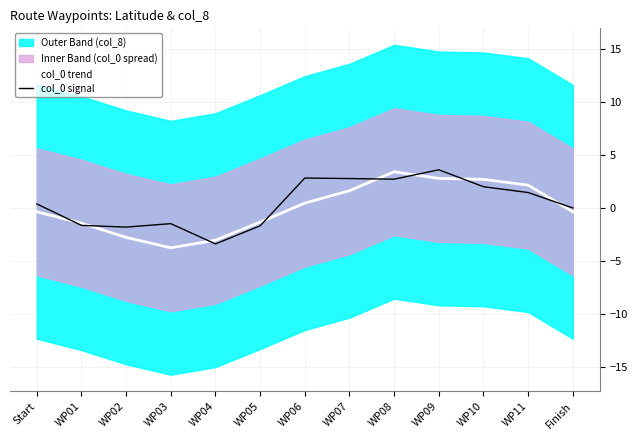

The value of col_0 trend at WP10 is 1.3. True or false?

False